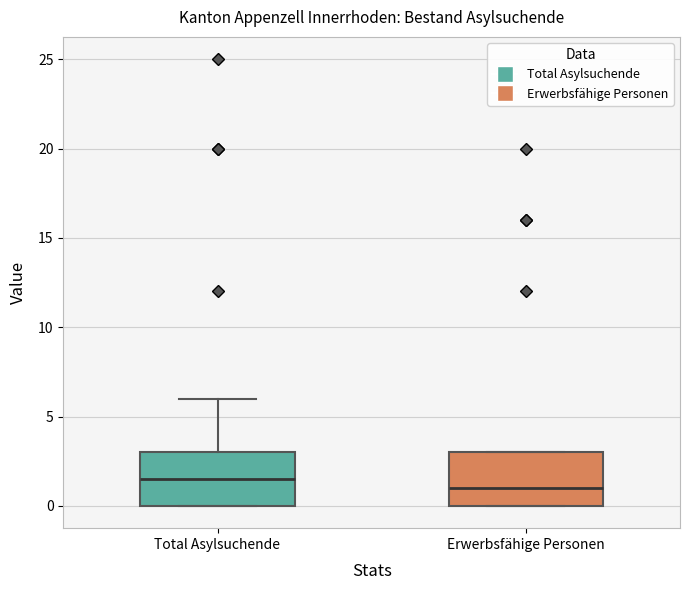

Which box has the lowest median line?

Erwerbsfähige Personen